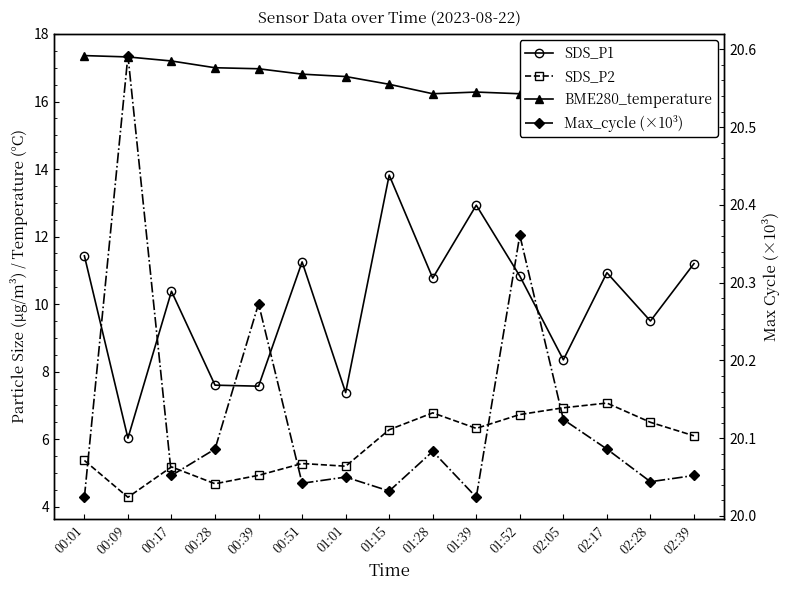

List the labels in order of BME280_temperature value, smallest first.

01:28, 01:52, 01:39, 02:05, 02:17, 02:28, 02:39, 01:15, 01:01, 00:51, 00:39, 00:28, 00:17, 00:09, 00:01